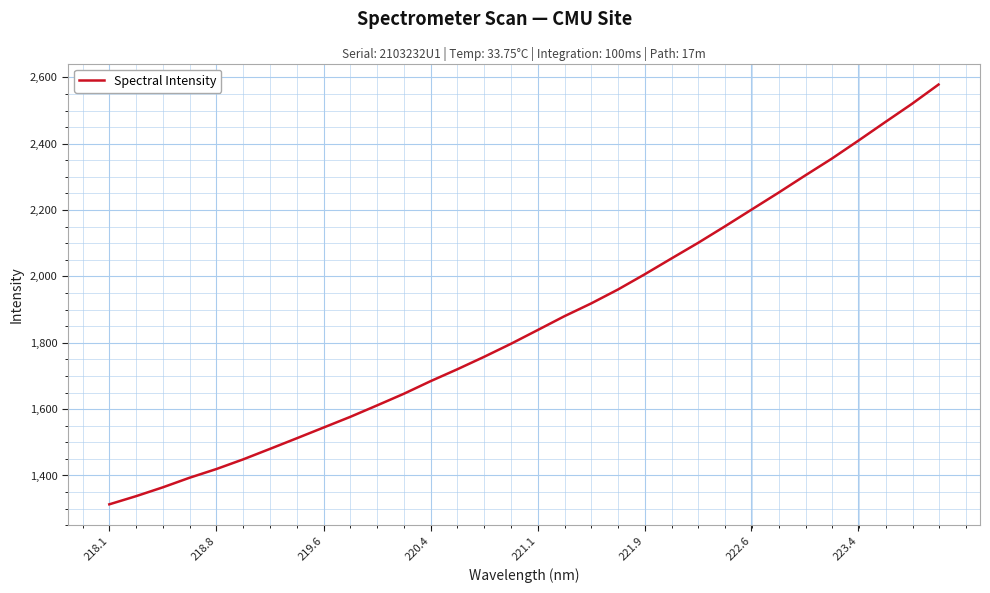

What is the difference between the maximum and minimum values?

1265.3